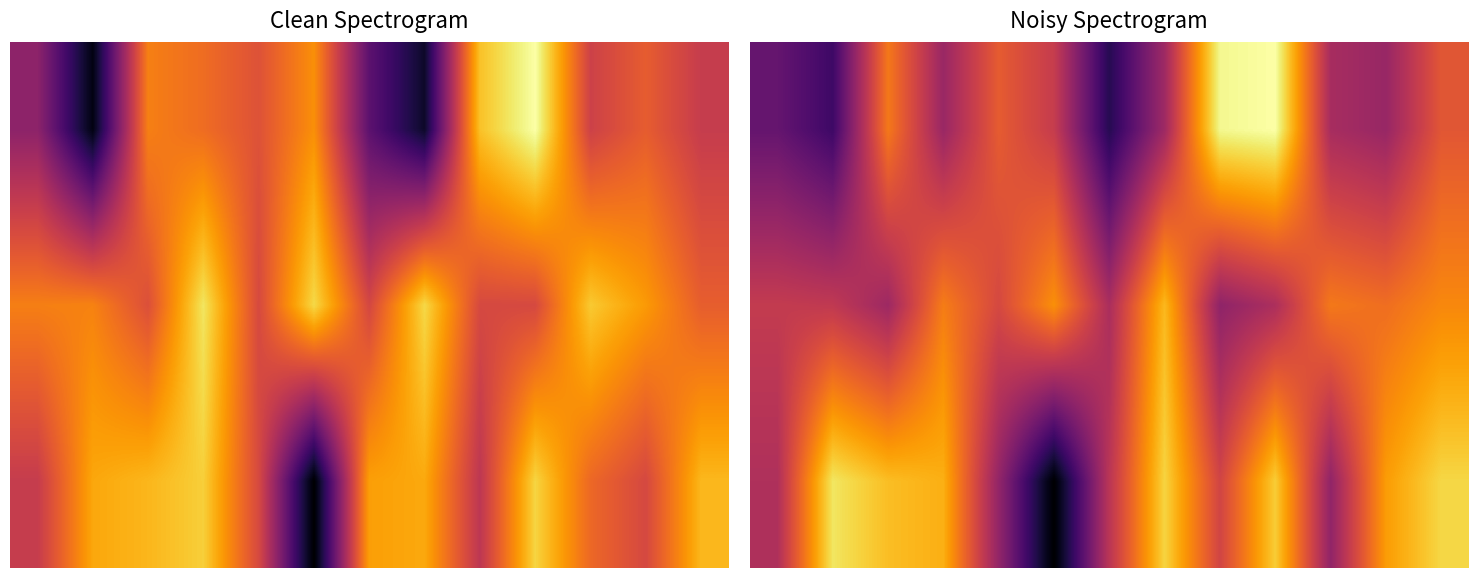

Count the number of categories in the chart.

13